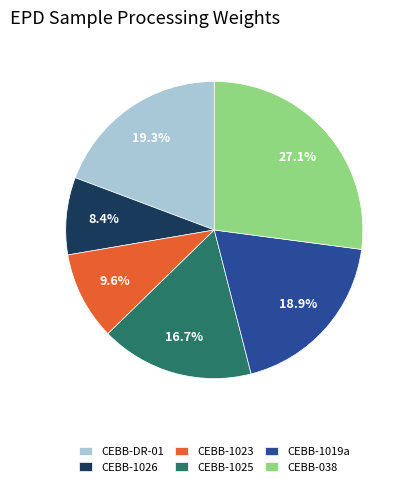

To the nearest percent, what percentage of the pie is CEBB-1019a?

19%